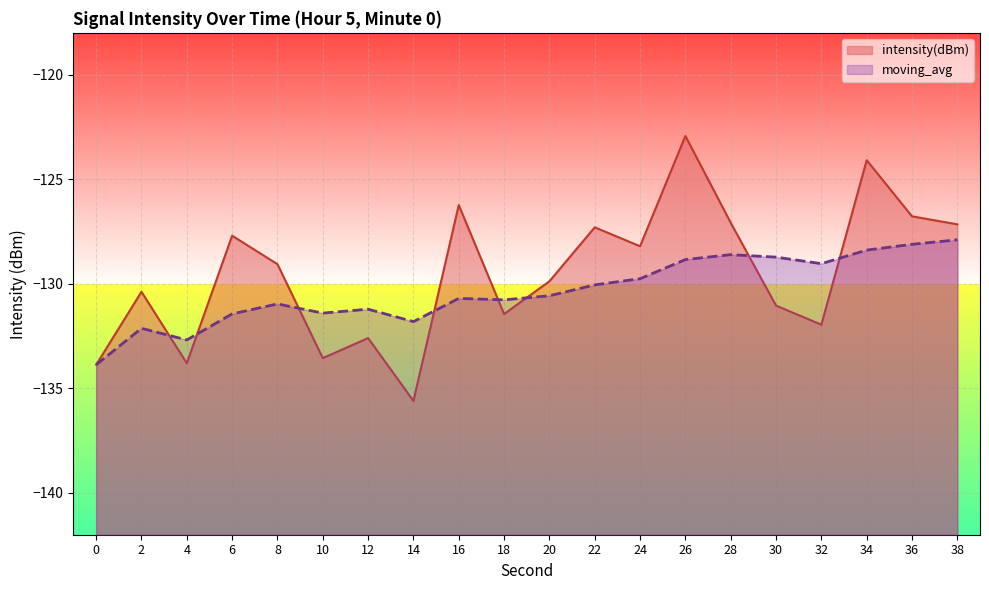

Which series has the largest range (max minus min)?

intensity(dBm)